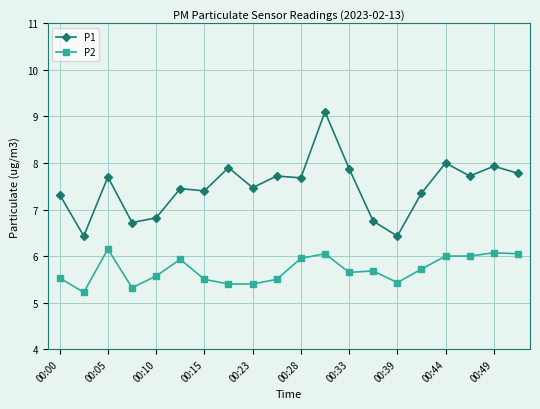

What is the difference between the maximum and minimum values in the P1 series?

2.7